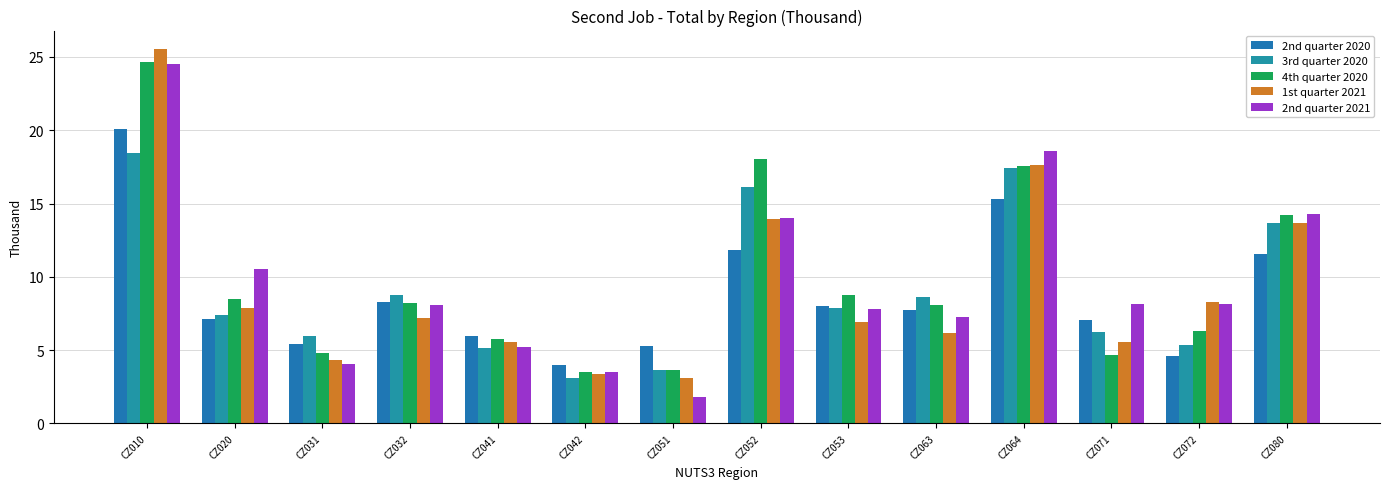

How many bars are there in each group?

5